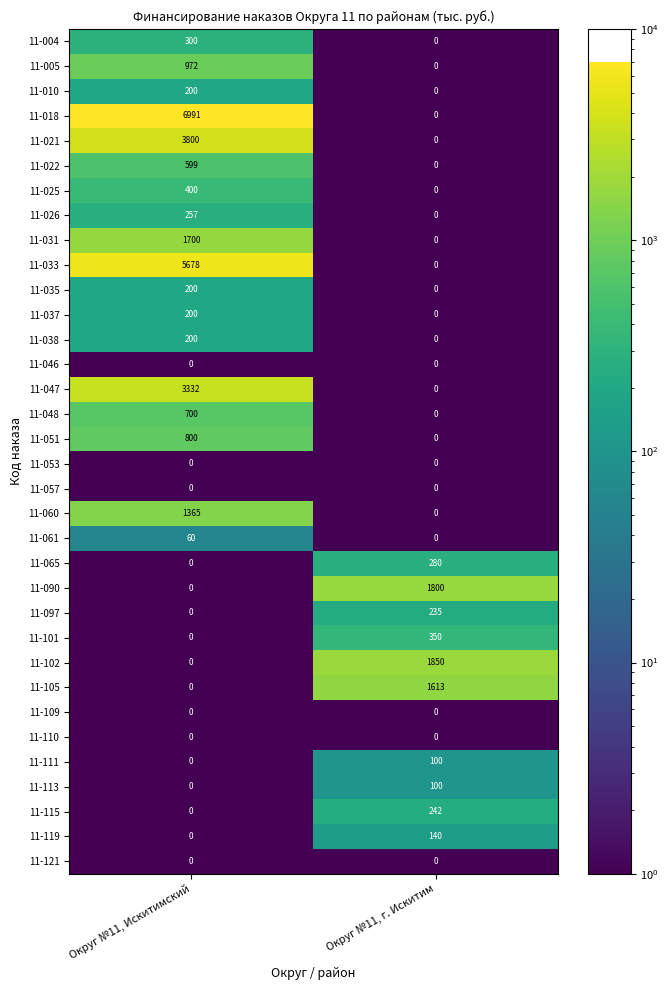

At how many categories does at least one series exceed 6092?

1